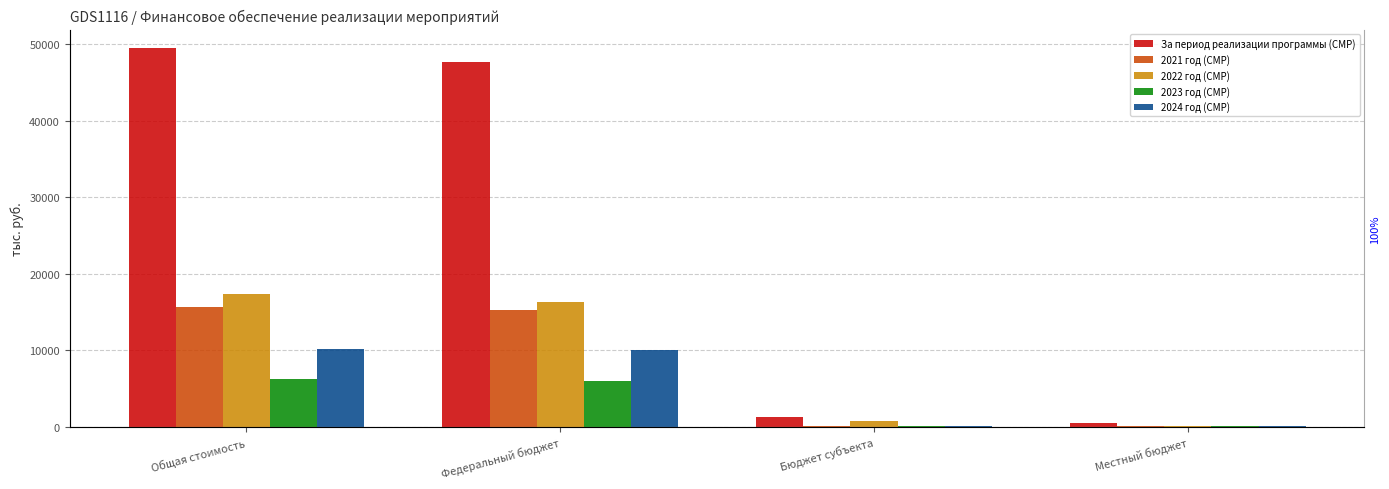

The 2021 год (СМР) series shows 15314.7 at Федеральный бюджет. True or false?

True